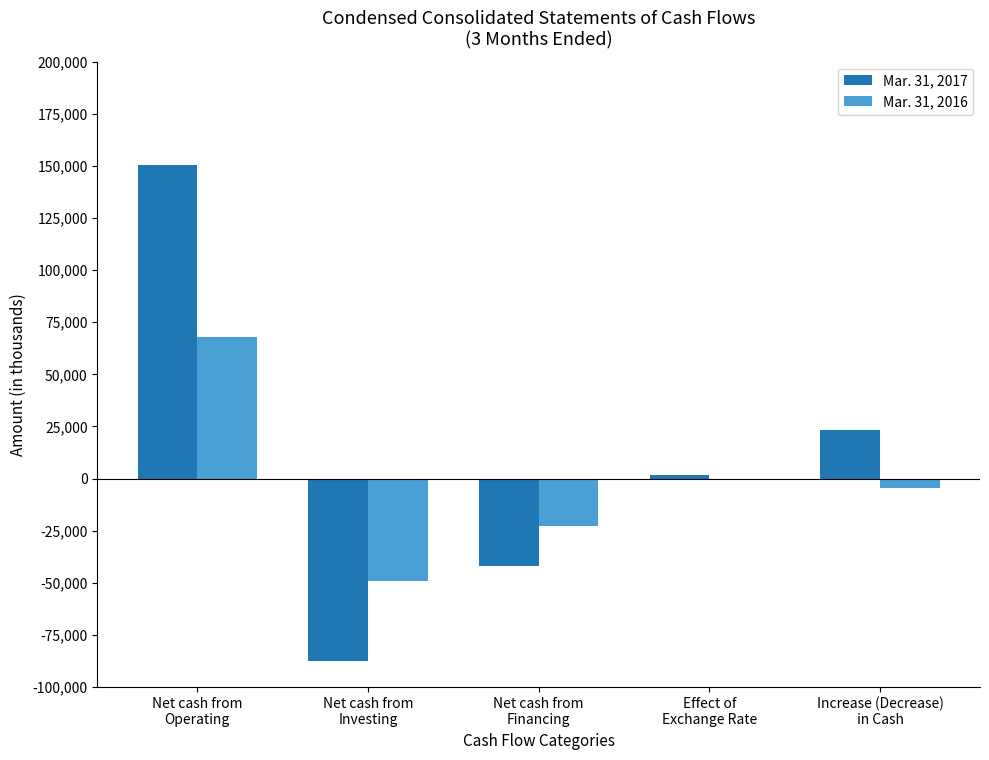

What is the average value of the Mar. 31, 2017 series?

9233